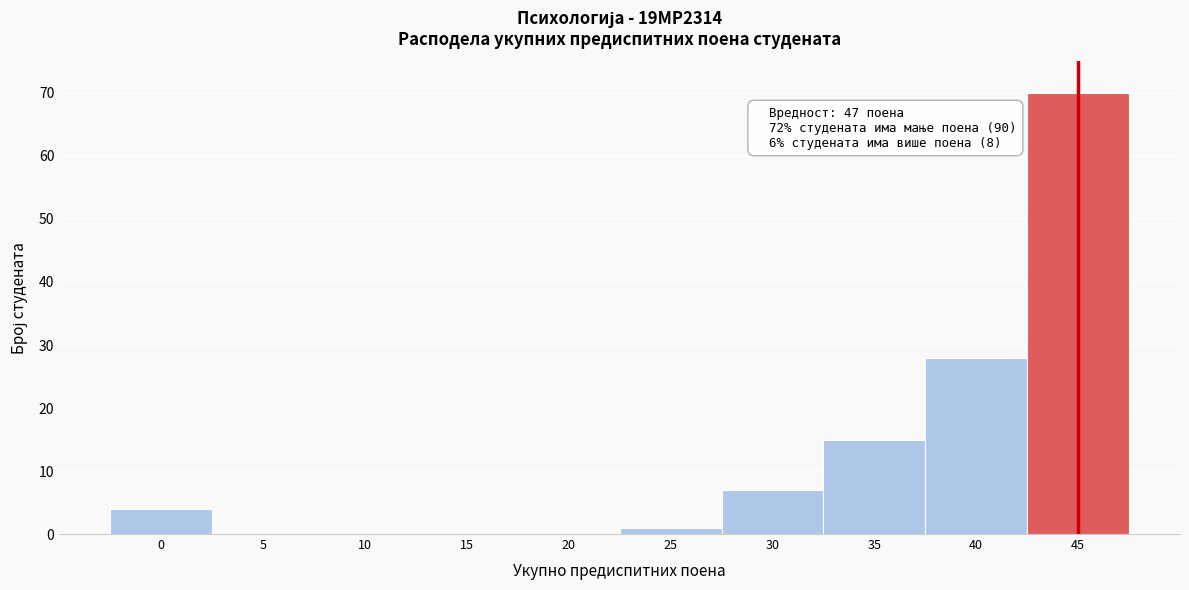

Reading left to right, transcribe all the data shown in this chart.

0=4	5=0	10=0	15=0	20=0	25=1	30=7	35=15	40=28	45=70